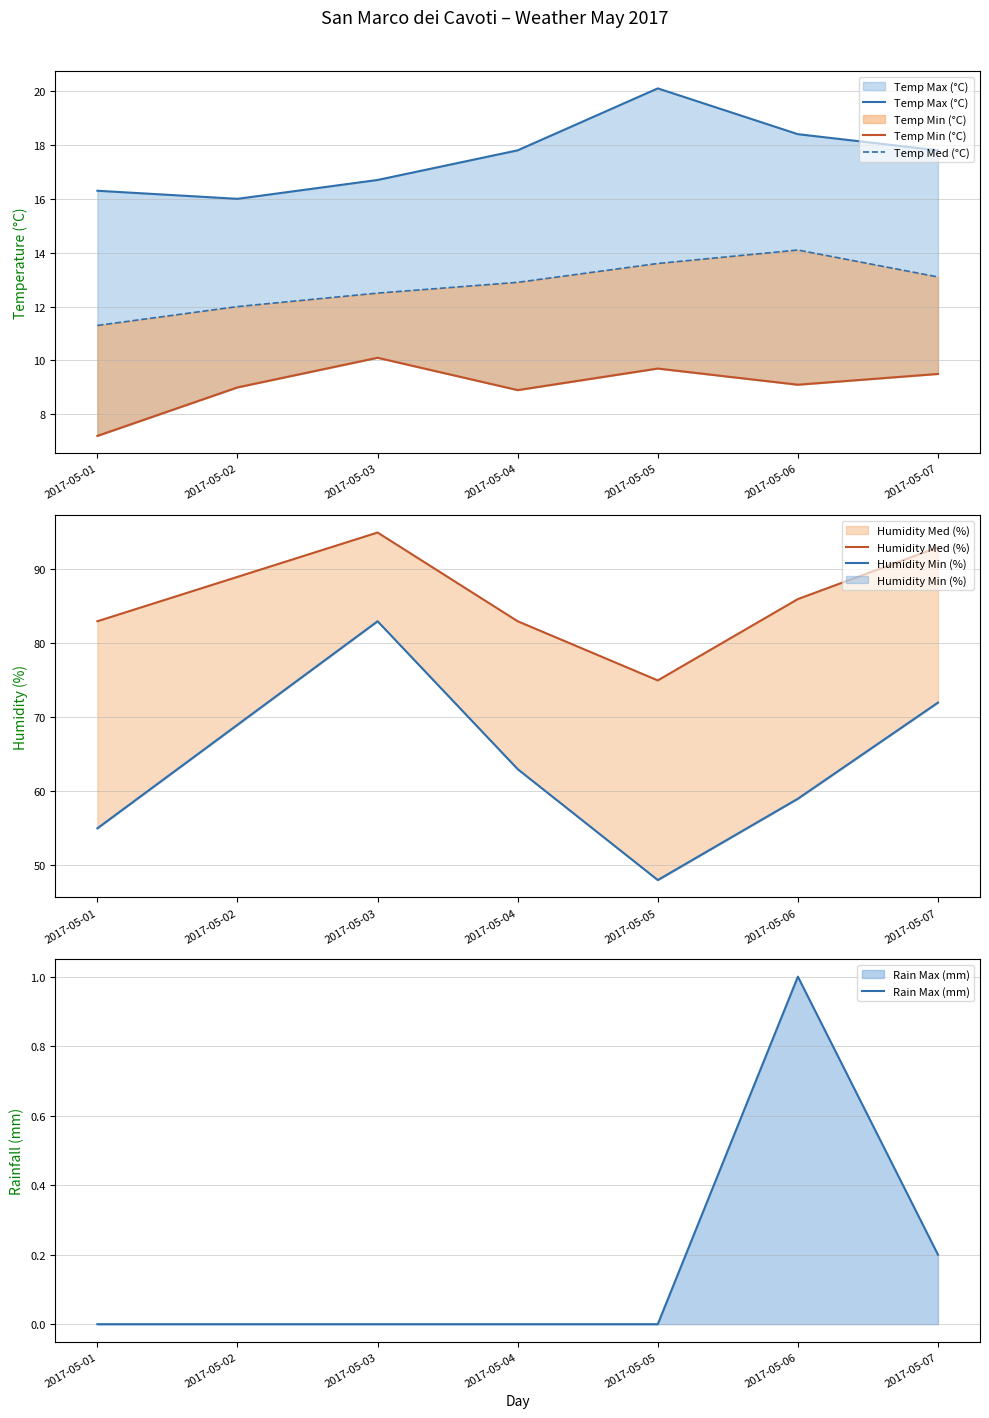

What is the value of the Temp Med (°C) point at the 7th from the left?

13.1